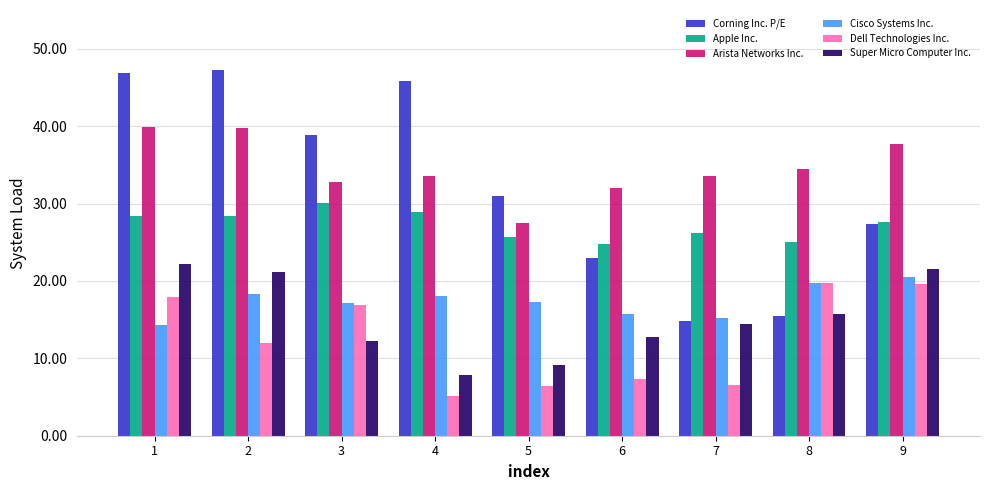

Does the chart contain any negative values?

No